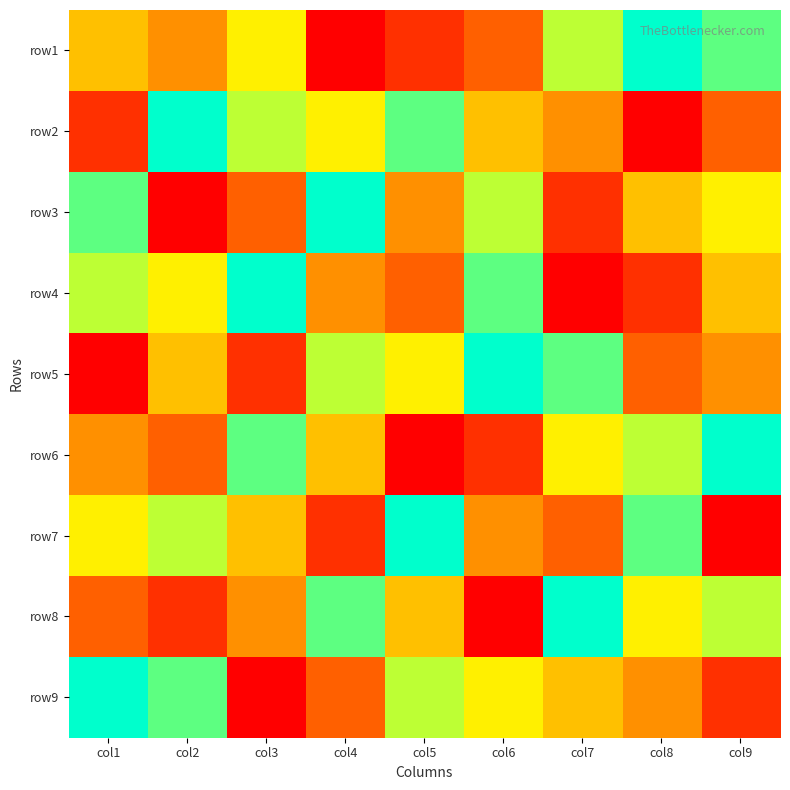

At which category is the sum across all series the highest?

col1